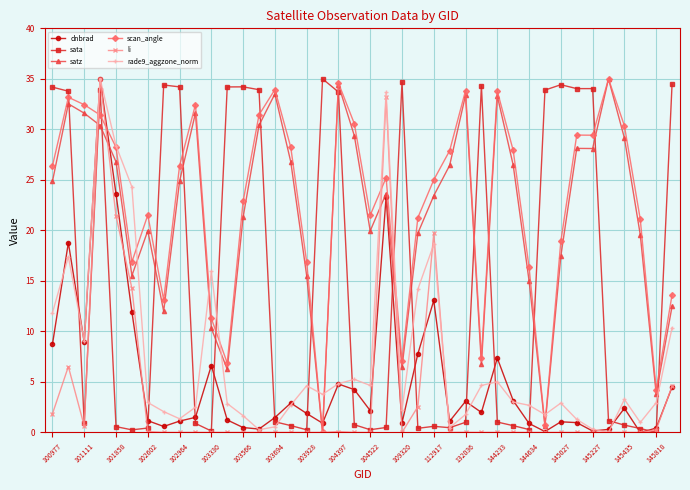

What is the greatest value displayed?

35.0